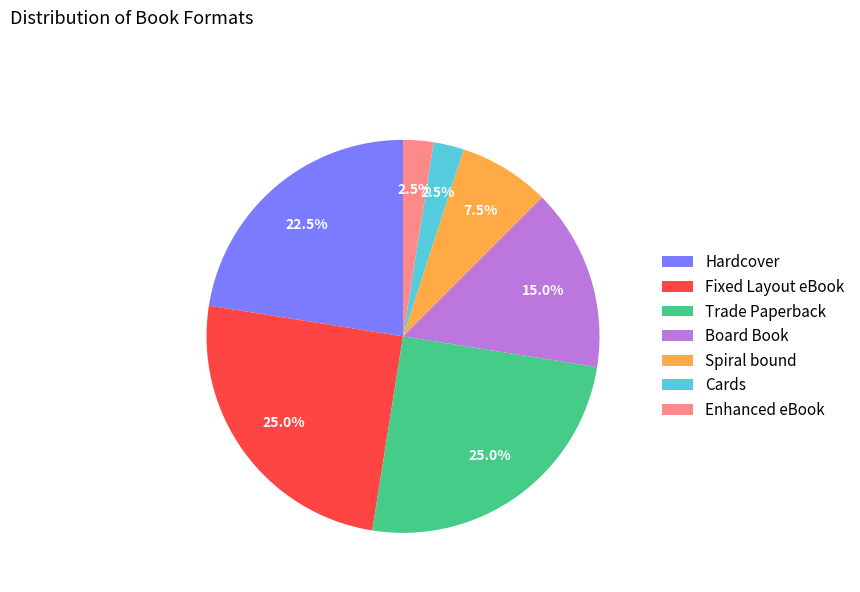

How much of the chart is everything except Hardcover?

77.5%